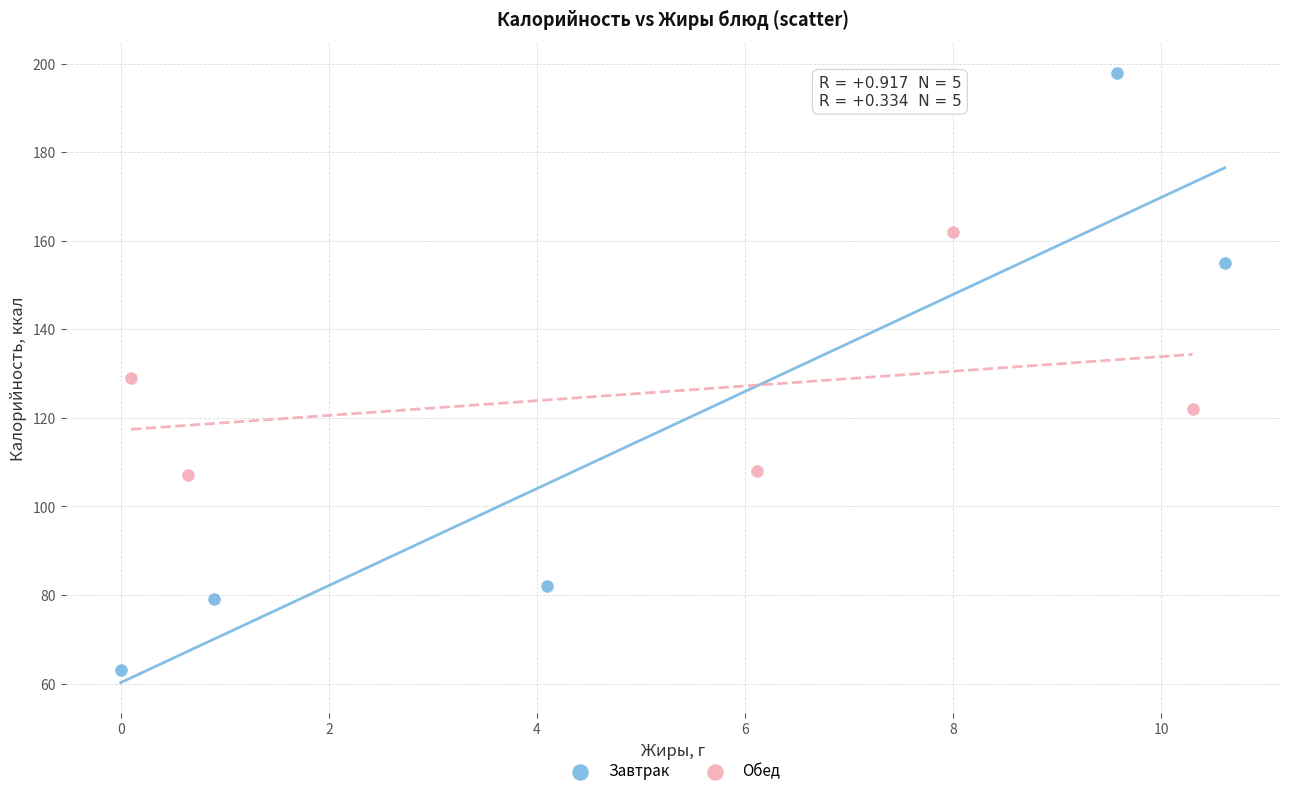

Which series contains the lowest Y value?

Завтрак